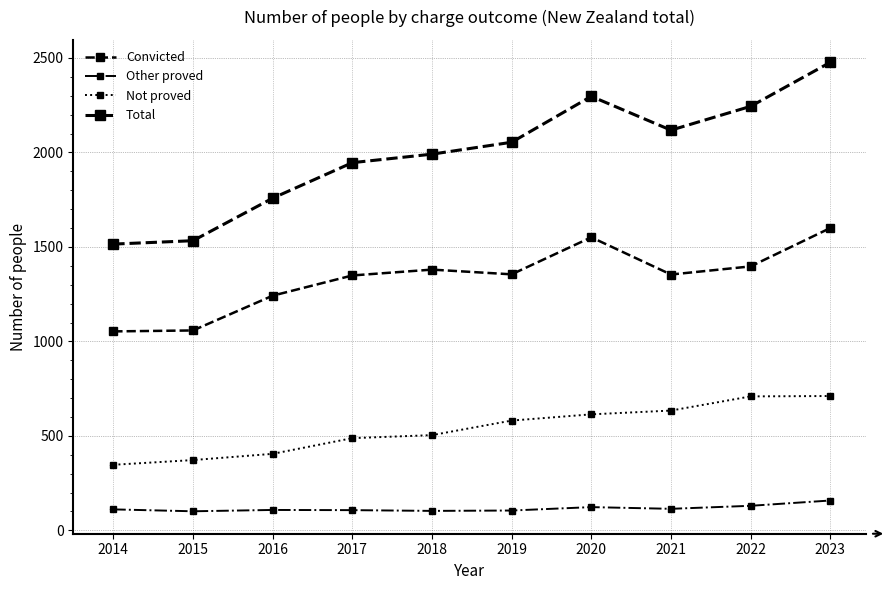

What is the difference between the maximum and second lowest values in the Convicted series?

542